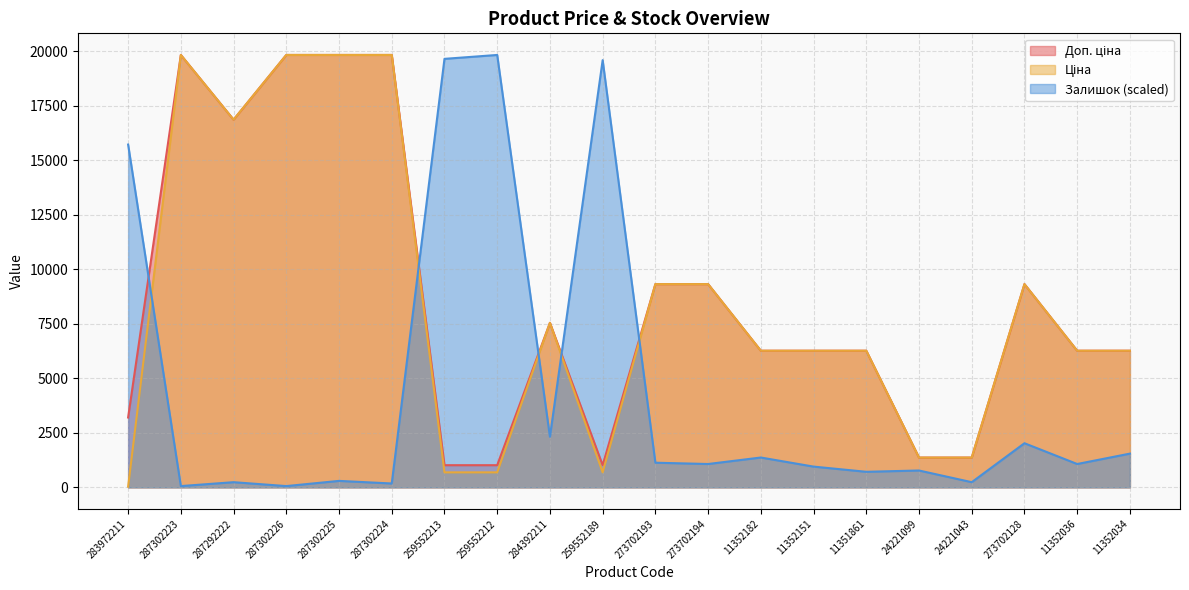

Reading left to right, what are all the values shown in this chart?

Ціна: 32.0	19831.1	16863.2	19831.1	19831.1	19831.1	689.1	689.1	7545.9	689.1	9321.4	9321.4	6266.7	6266.7	6266.7	1366.3	1366.3	9321.4	6266.7	6266.7
Доп. ціна: 3205.0	19831.1	16863.2	19831.1	19831.1	19831.1	1017.8	1017.8	7545.9	1017.8	9321.4	9321.4	6266.7	6266.7	6266.7	1366.0	1366.0	9321.4	6266.7	6266.7
Залишок: 15721.9	59.6	238.2	59.6	297.8	178.7	19652.4	19831.1	2322.6	19592.9	1131.5	1071.9	1369.7	952.8	714.6	774.2	238.2	2024.8	1071.9	1548.4